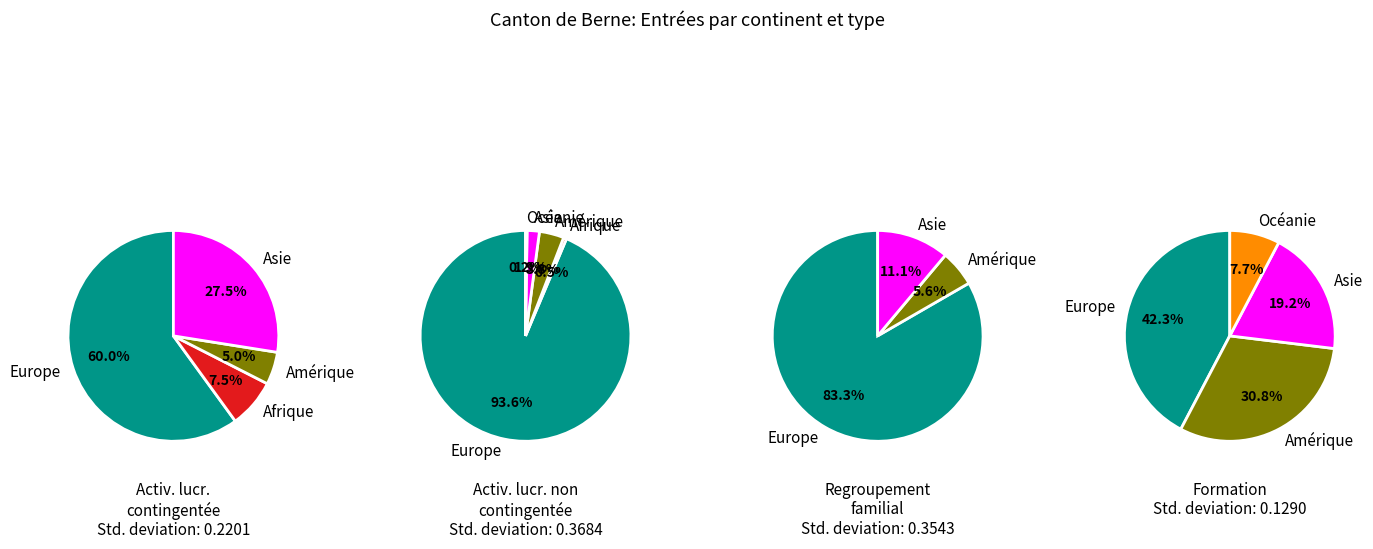

The Amérique slice represents 18% of the pie. True or false?

False